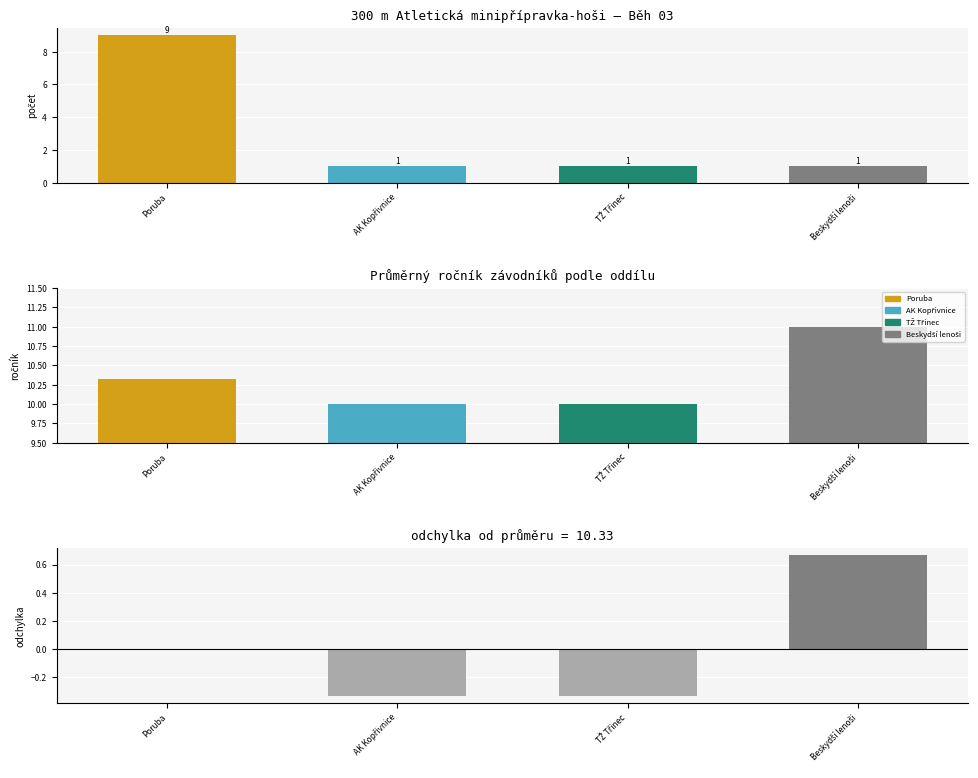

What is the difference between the maximum and second lowest values in the počet závodníků series?

8.0